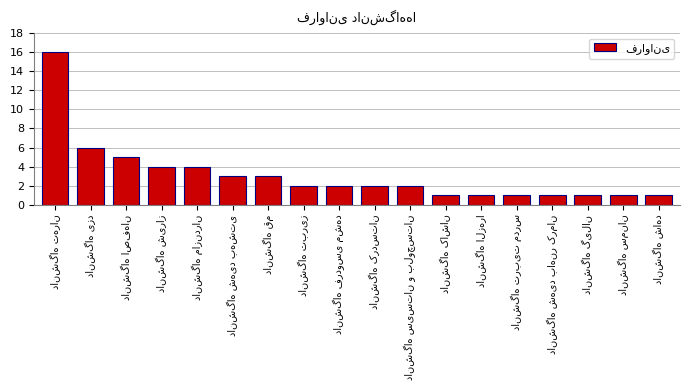

How many data points does each series have?

18